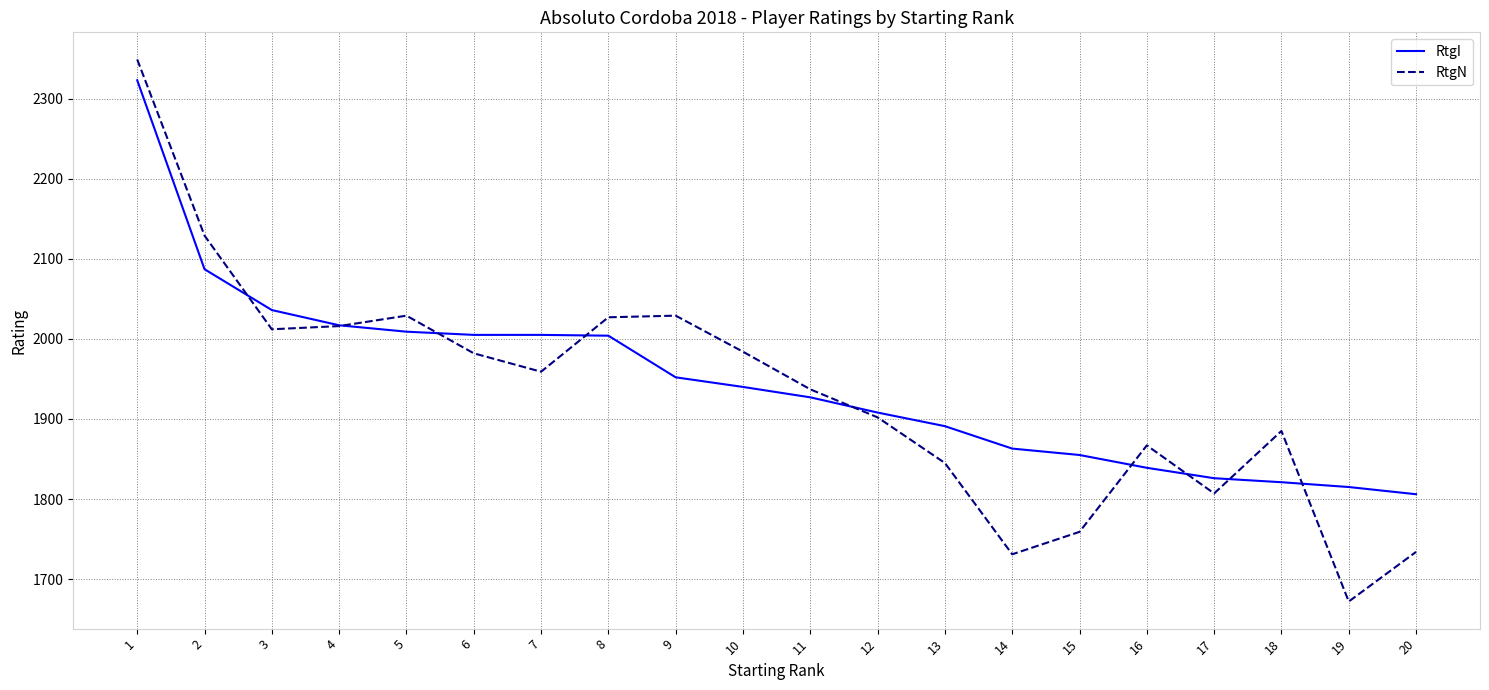

Between 5 and 13, which series saw the biggest shift?

RtgN